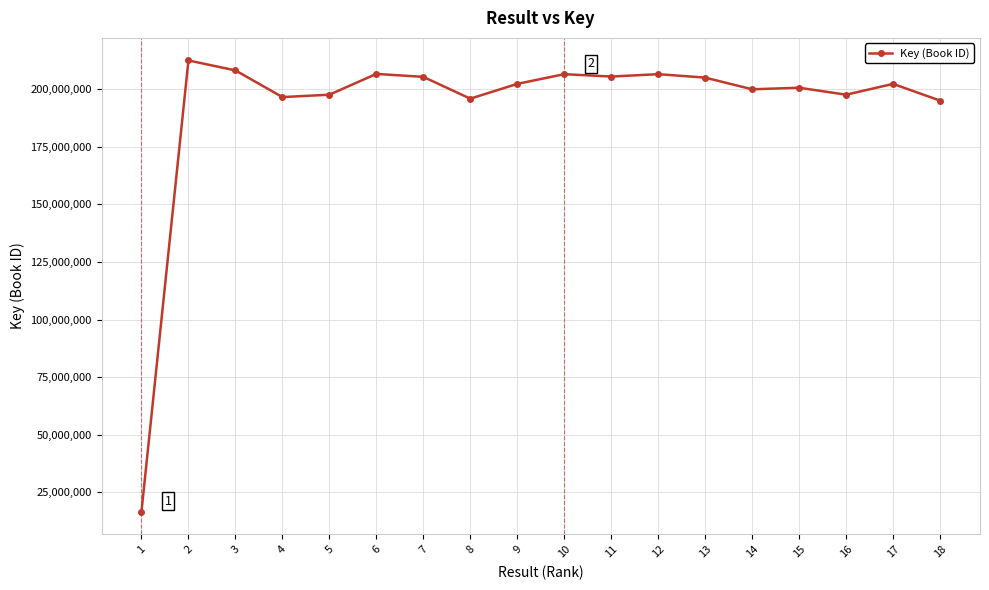

True or false: the data shows 91187634 at 5.

False